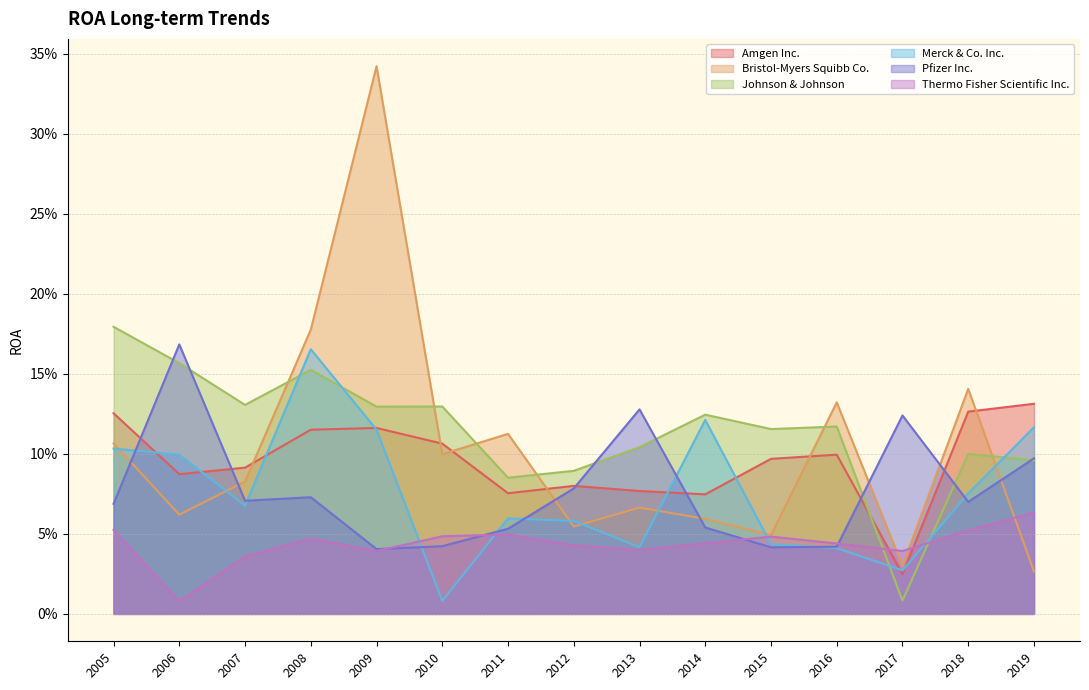

What is the spread (max minus min) of values at 2018?

0.1